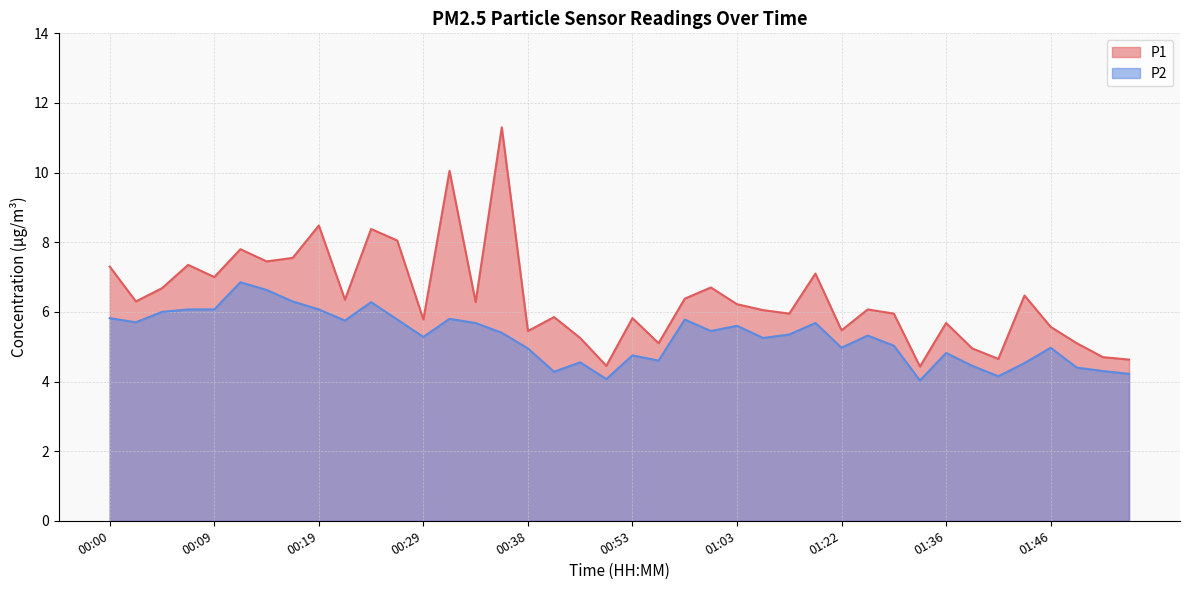

List the series in order of their peak value, lowest first.

P2, P1